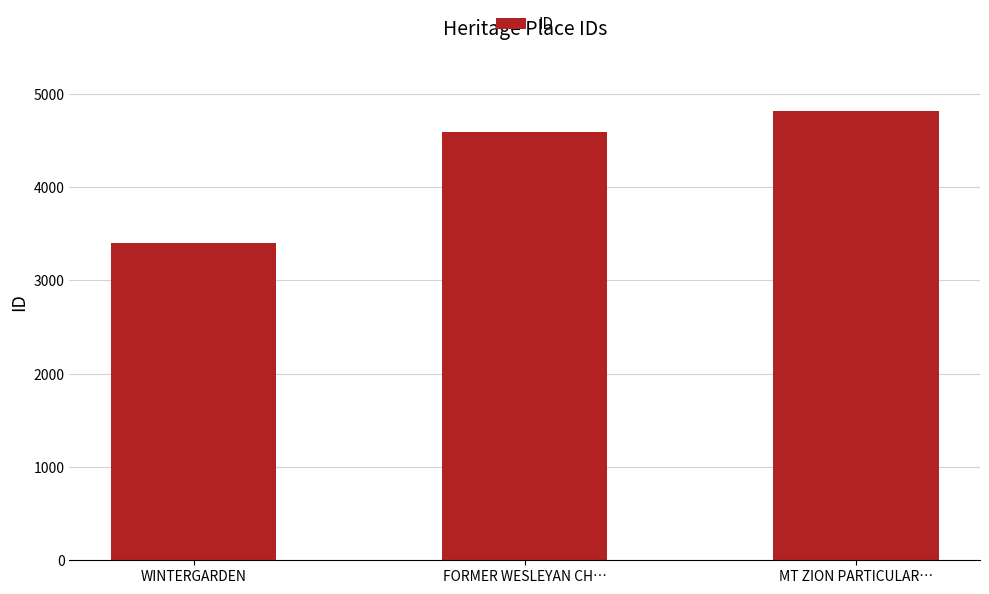

How many data points does each series have?

3